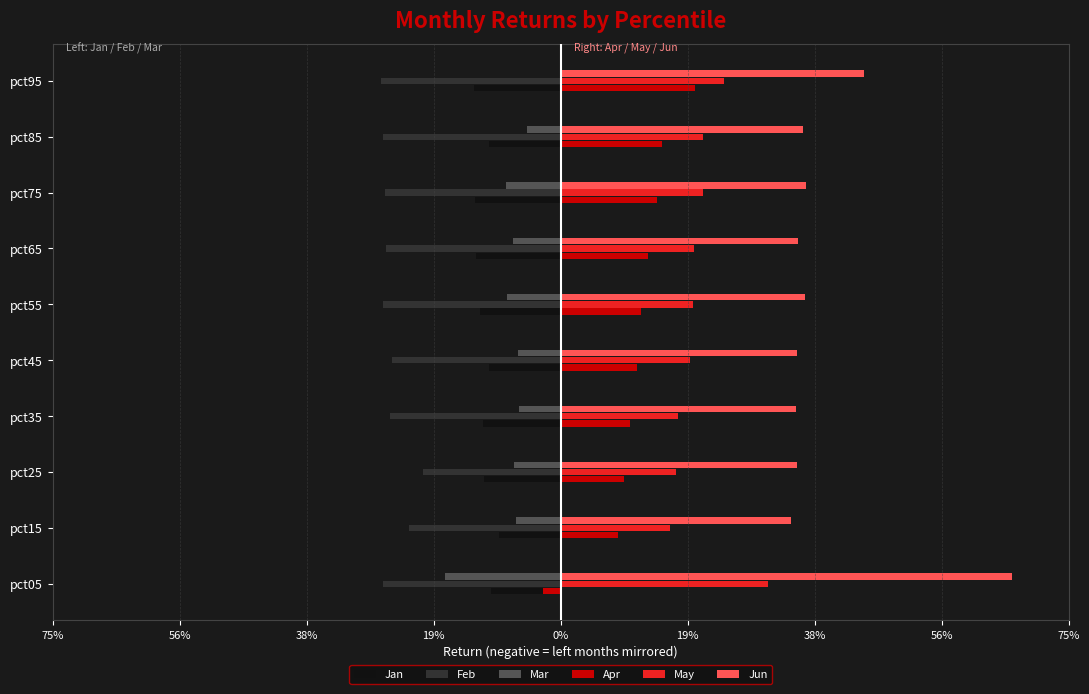

Reading left to right, extract all data points from this chart.

Jan: -0.1	-0.1	-0.1	-0.1	-0.1	-0.1	-0.1	-0.1	-0.1	-0.1
Feb: -0.3	-0.2	-0.2	-0.3	-0.2	-0.3	-0.3	-0.3	-0.3	-0.3
Mar: -0.2	-0.1	-0.1	-0.1	-0.1	-0.1	-0.1	-0.1	-0.1	0.0
Apr: -0.0	0.1	0.1	0.1	0.1	0.1	0.1	0.1	0.1	0.2
May: 0.3	0.2	0.2	0.2	0.2	0.2	0.2	0.2	0.2	0.2
Jun: 0.7	0.3	0.3	0.3	0.3	0.4	0.4	0.4	0.4	0.4